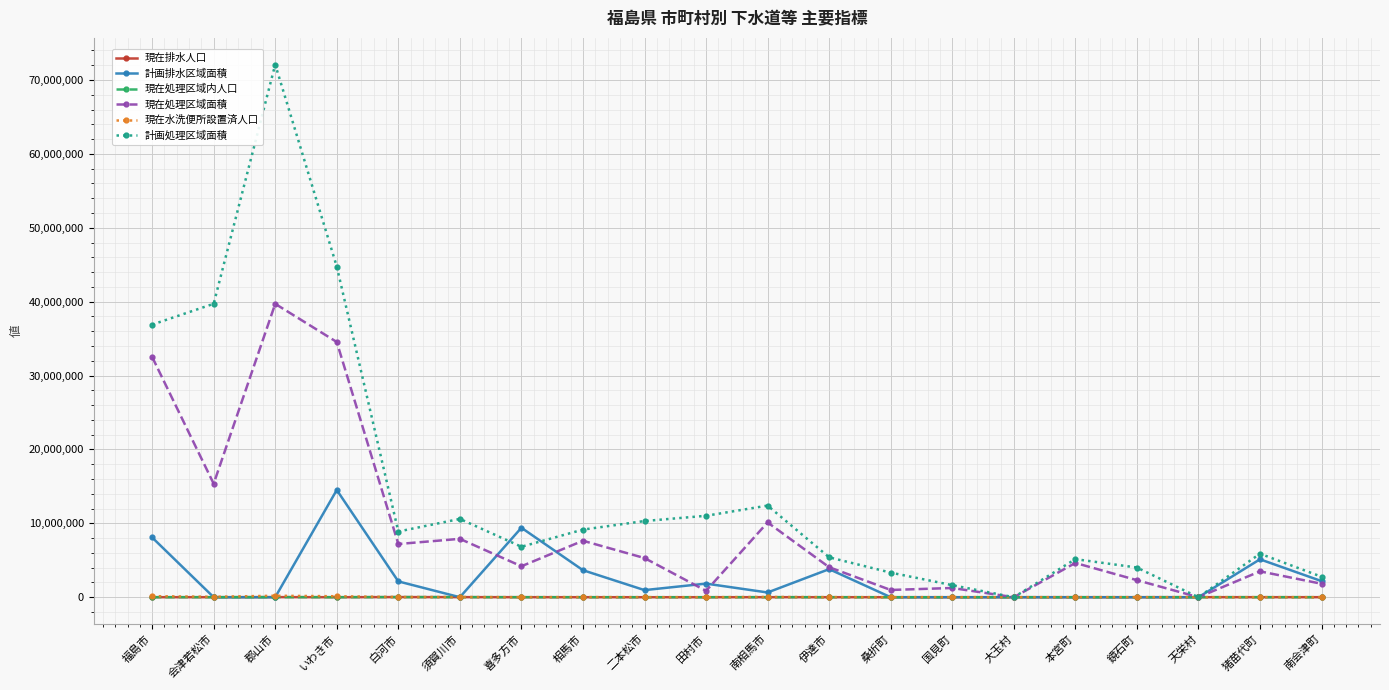

Does the chart have visible grid lines?

Yes